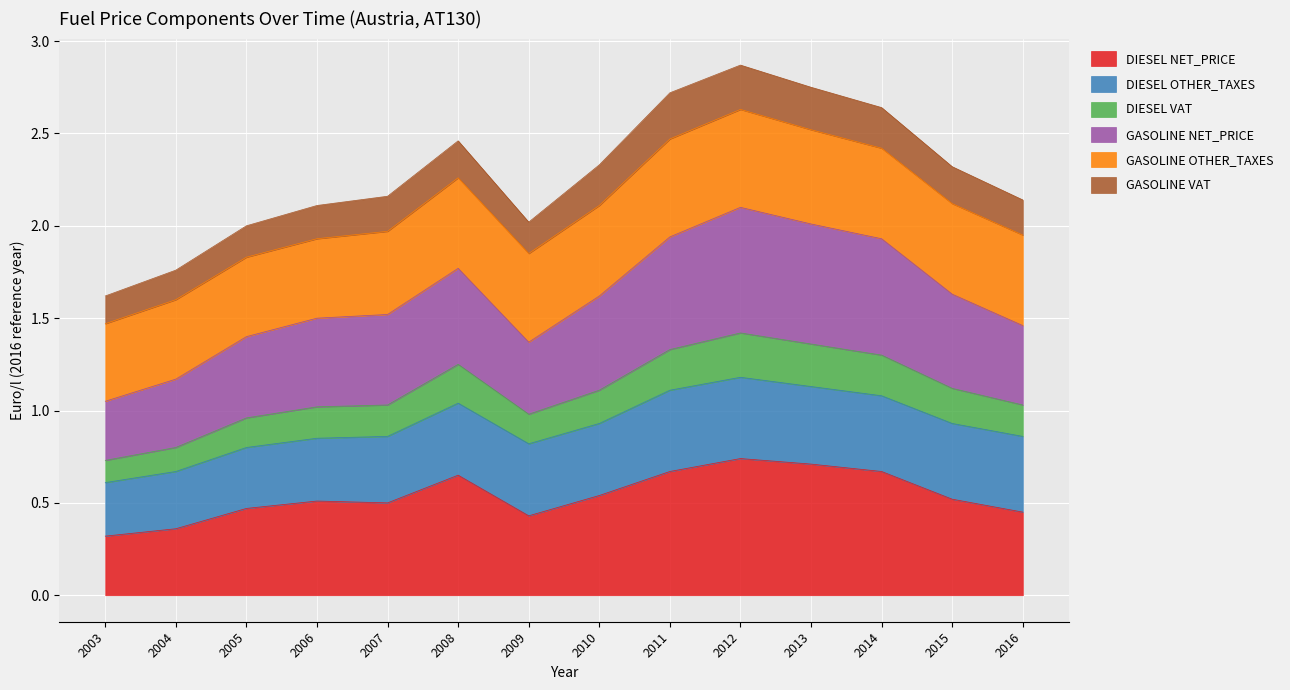

Does the chart display data point markers on the line(s)?

No